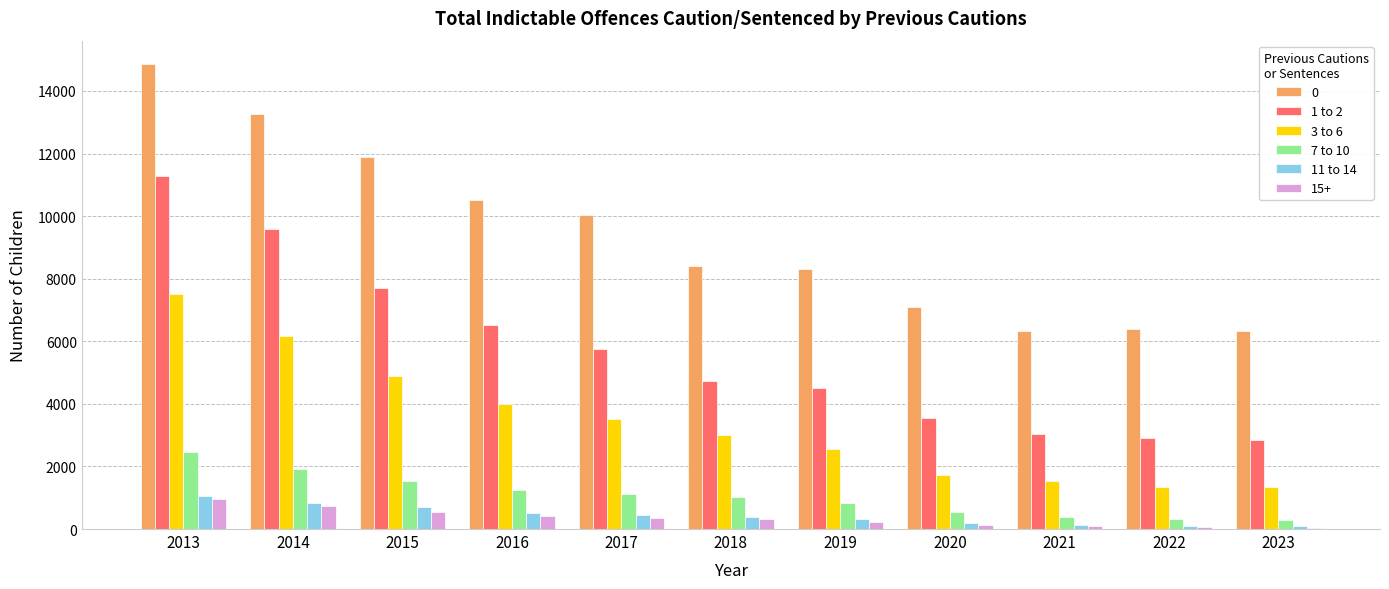

What is the greatest value displayed?

14864